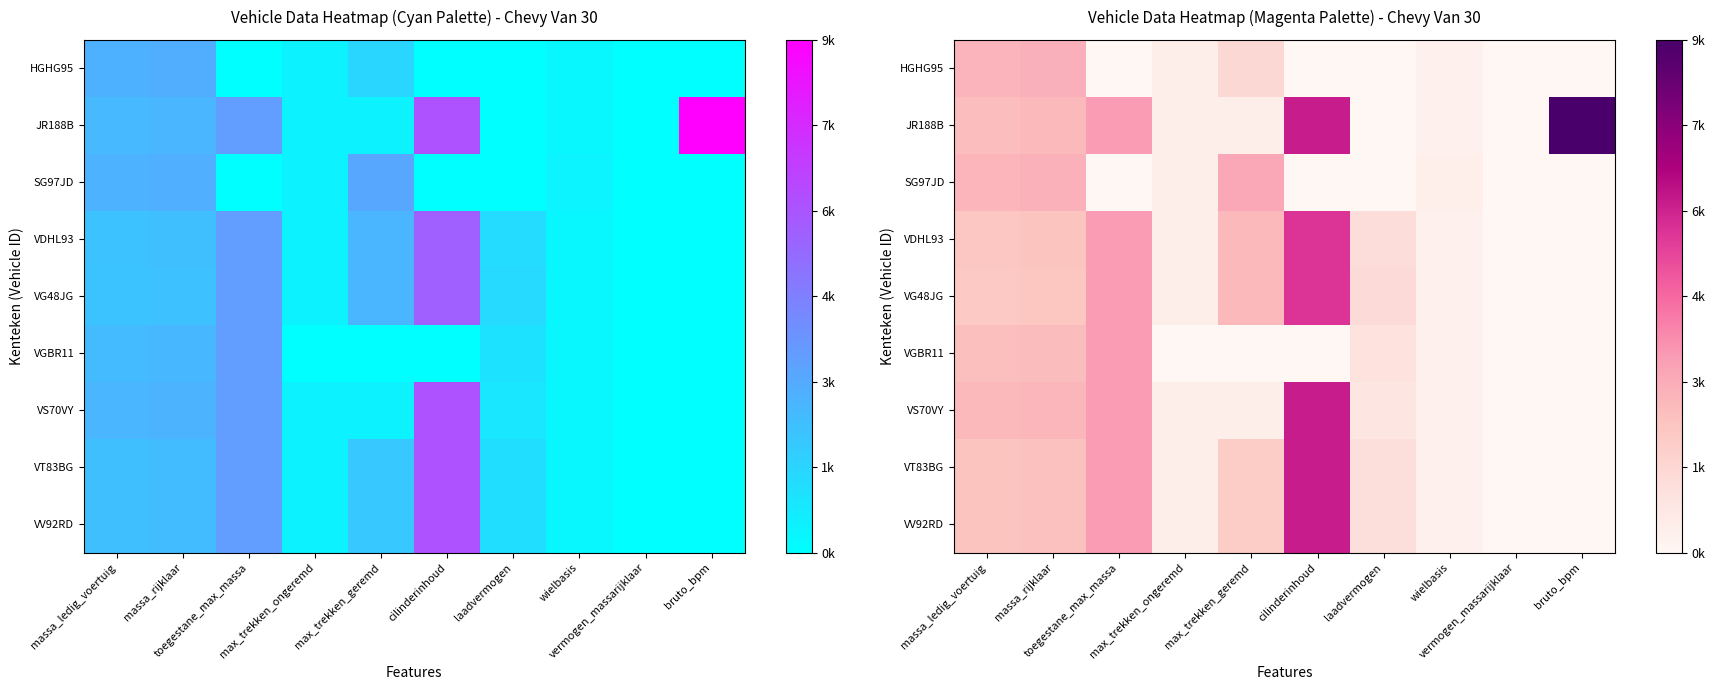

The VGBR11 series shows 0.1 at laadvermogen. True or false?

False